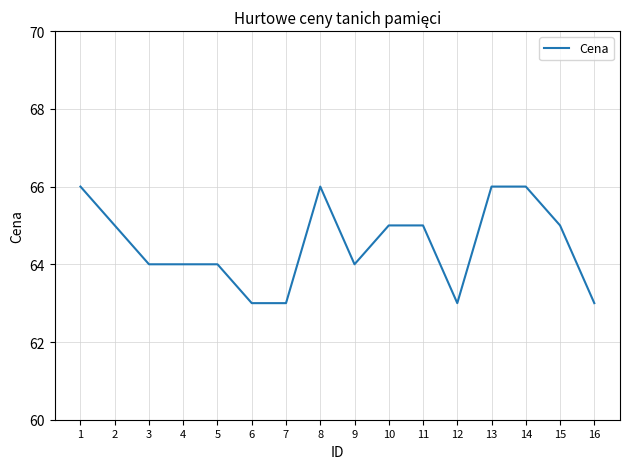

What is the ratio of the value at 12 to the value at 8?

1.0